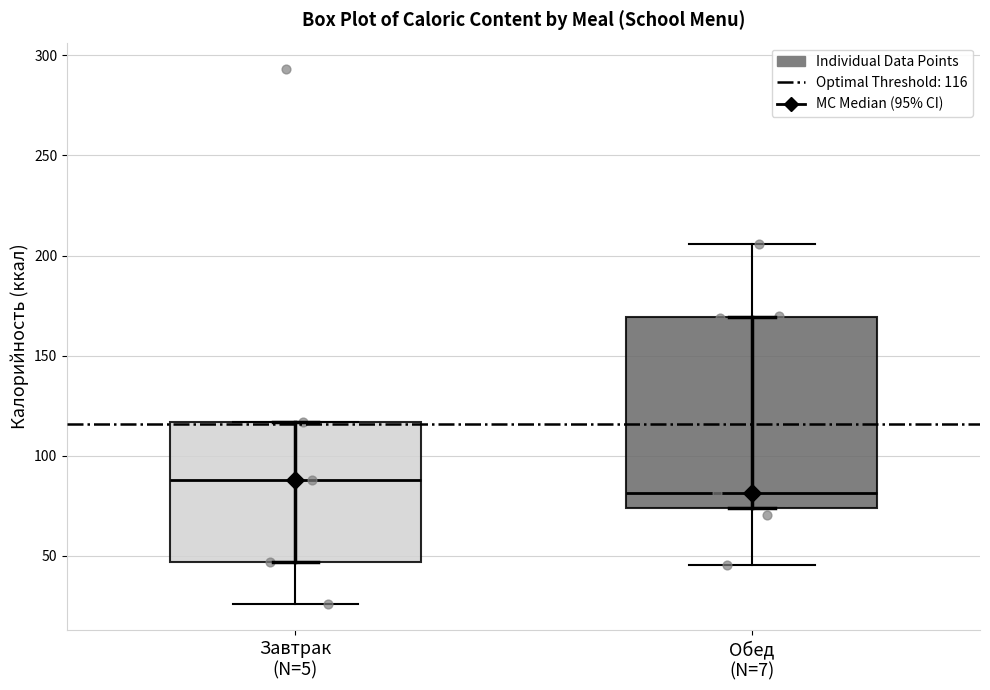

Where does the lower whisker of the box for Обед (N=7) end on the y-axis? The values are not printed on the chart, so give them approximately, as read against the axis.

45